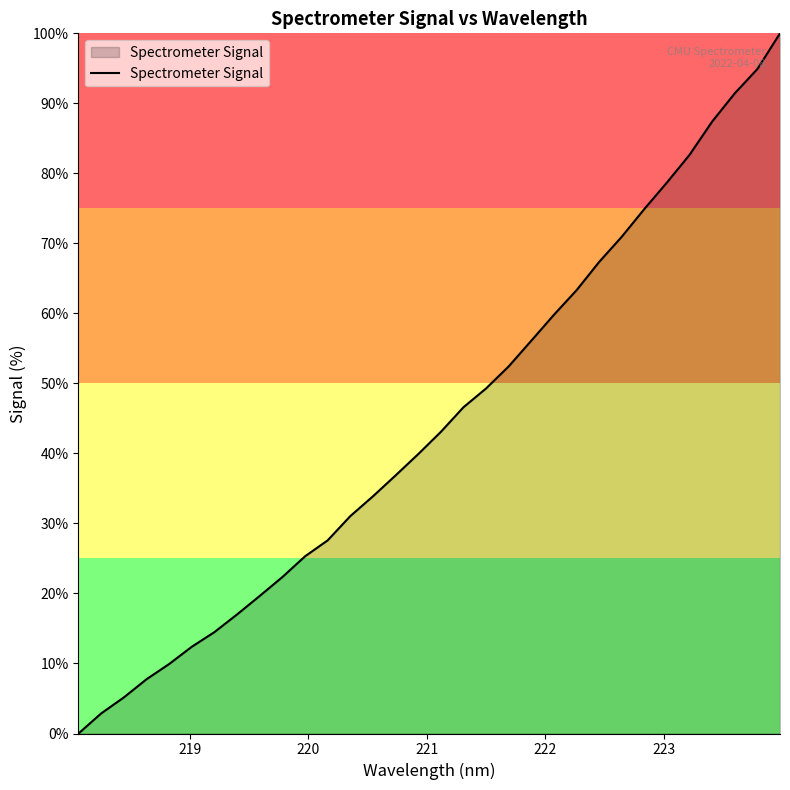

What is the greatest value displayed?

100.0